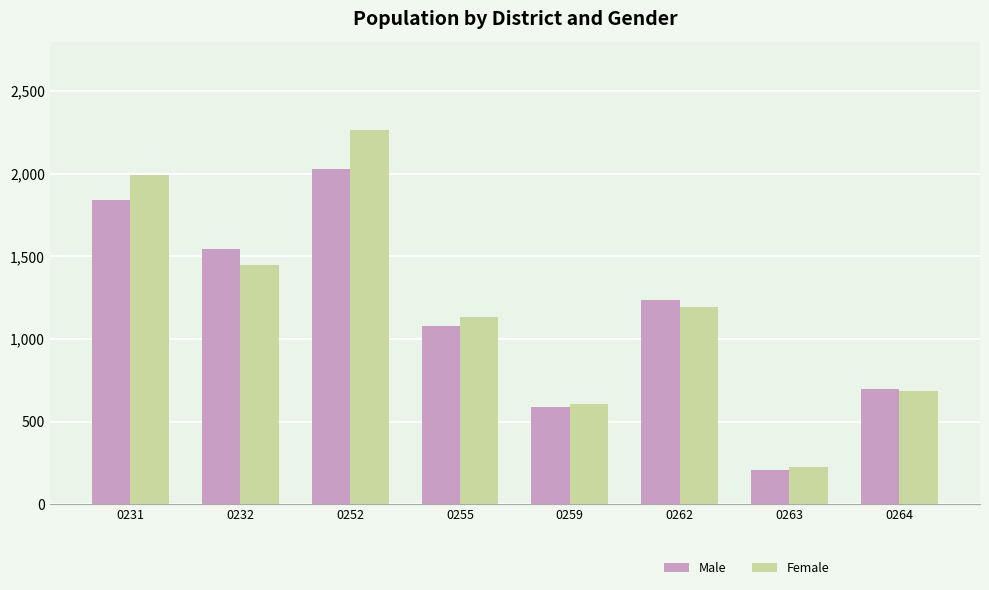

Count the number of categories in the chart.

8